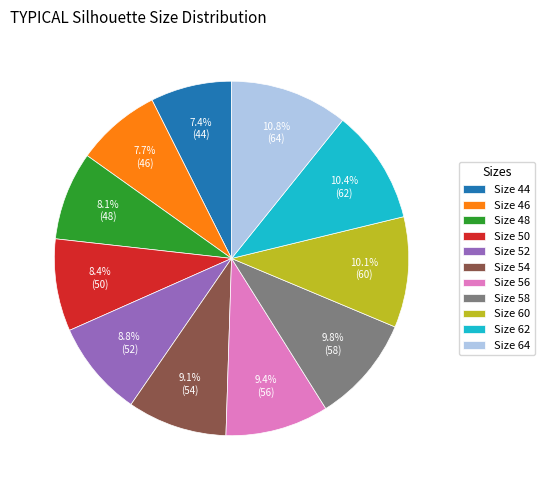

Combined, do Size 46 and Size 58 account for over 50%?

No